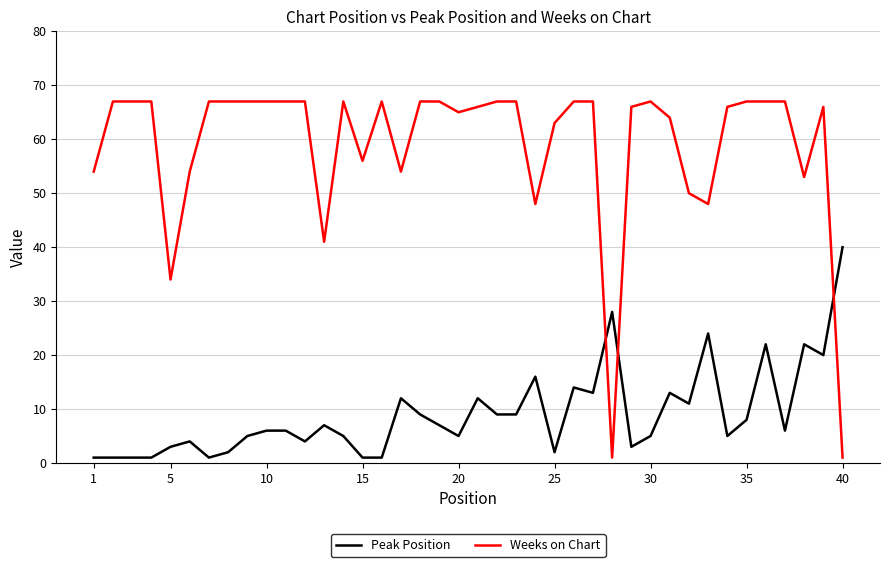

Reading left to right, what are all the values shown in this chart?

Peak Position: 1	1	1	1	3	4	1	2	5	6	6	4	7	5	1	1	12	9	7	5	12	9	9	16	2	14	13	28	3	5	13	11	24	5	8	22	6	22	20	40
Weeks on Chart: 54	67	67	67	34	54	67	67	67	67	67	67	41	67	56	67	54	67	67	65	66	67	67	48	63	67	67	1	66	67	64	50	48	66	67	67	67	53	66	1